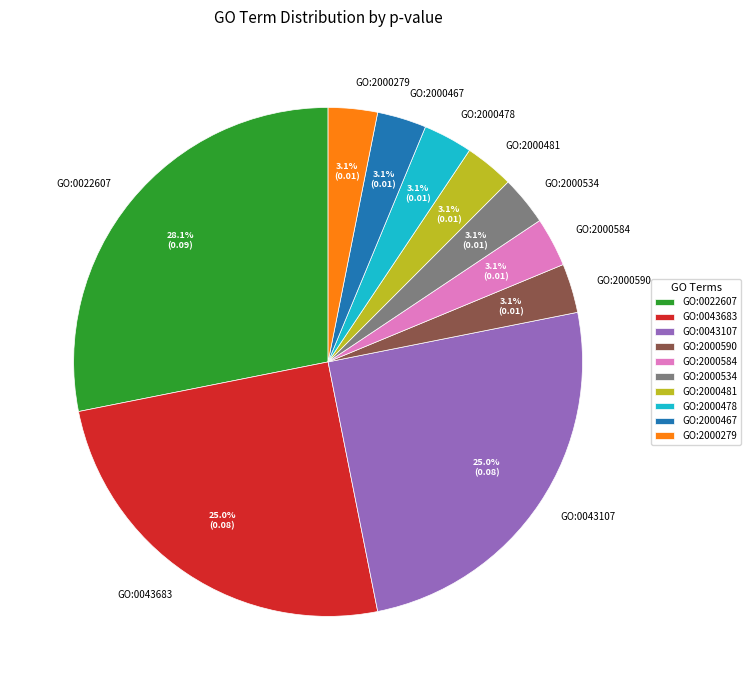

Is there a majority slice in this chart?

No